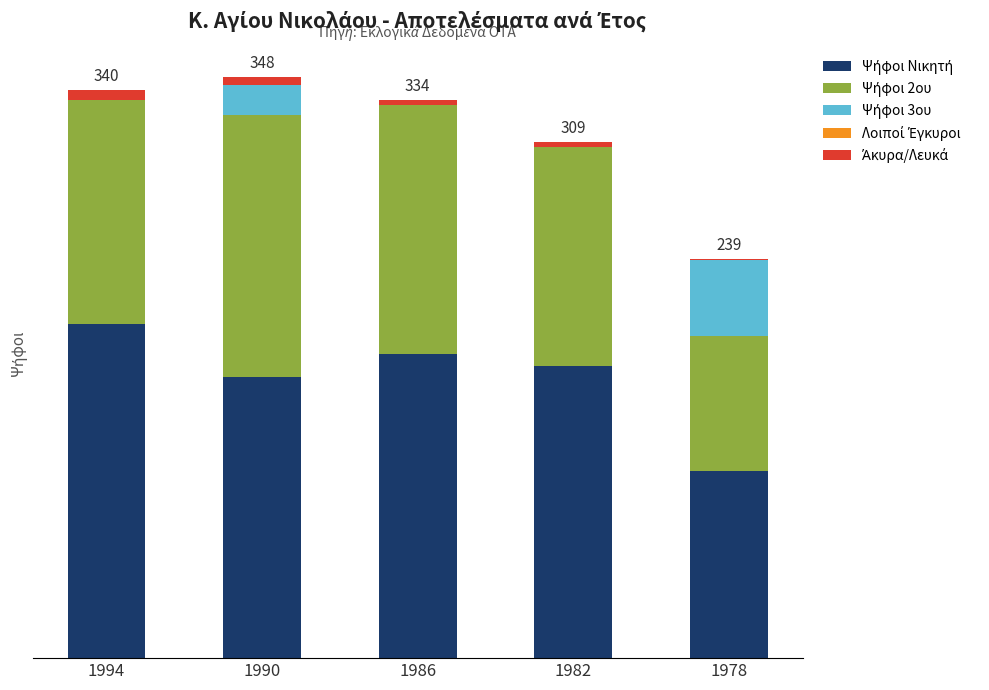

At how many categories does at least one series exceed 189?

1